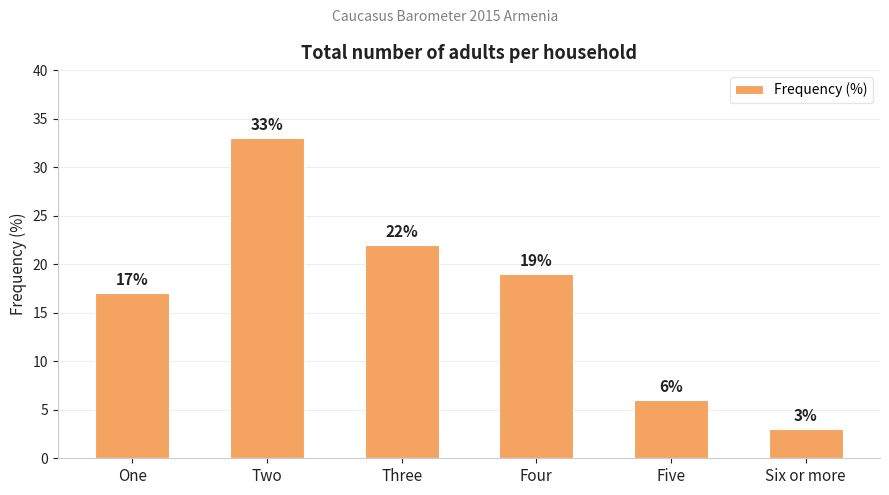

How many distinct data groups are displayed?

1